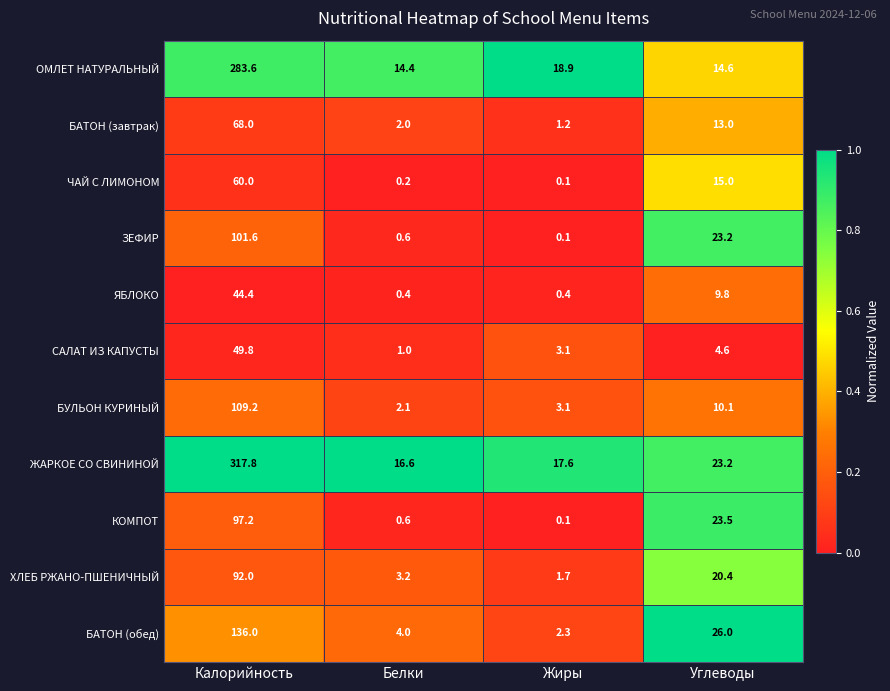

Which label corresponds to the largest value in the chart?

Калорийность